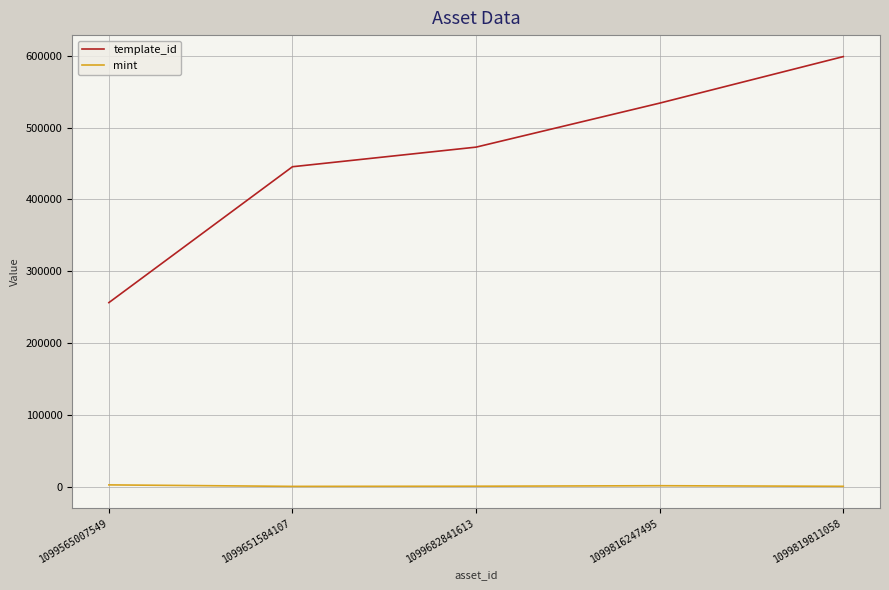

Is it true that mint equals 1092 at 1099816247495?

True